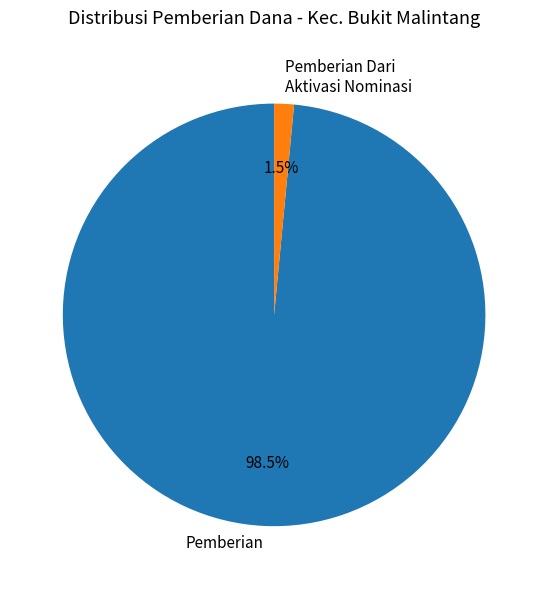

What percentage do Pemberian and Pemberian Dari Aktivasi Nominasi together represent?

100.0%